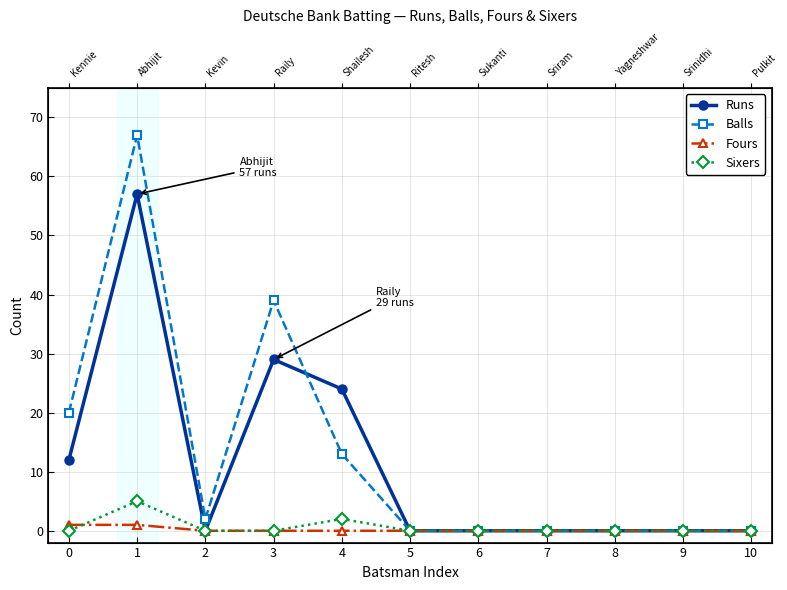

In Balls, how many points are lower than both neighbors (excluding endpoints)?

1